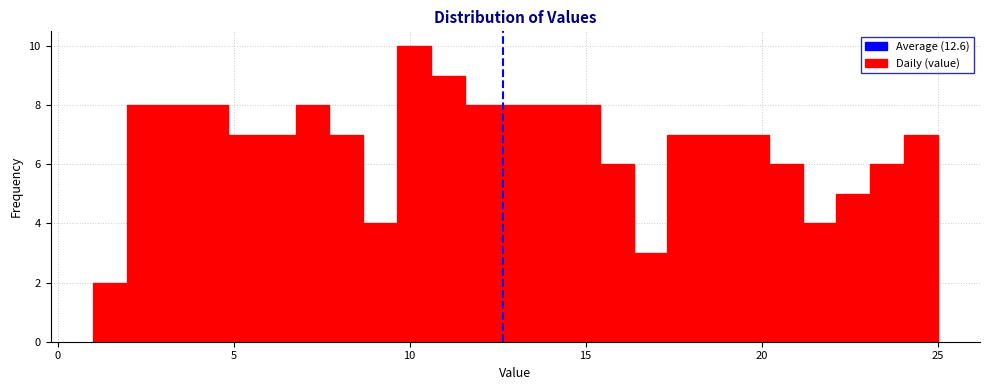

Read against the x-axis, roughly where is the centre of the tallest bar?

10.0